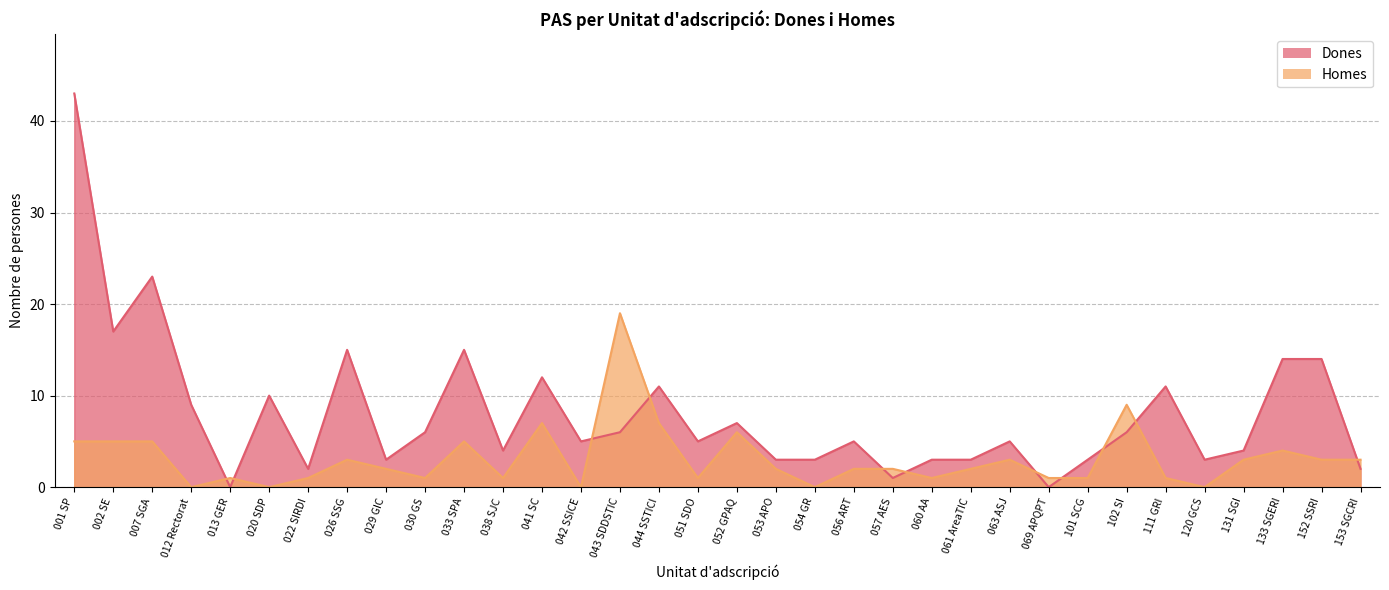

Between 030 GS and 038 SJC, which series saw the biggest shift?

Dones